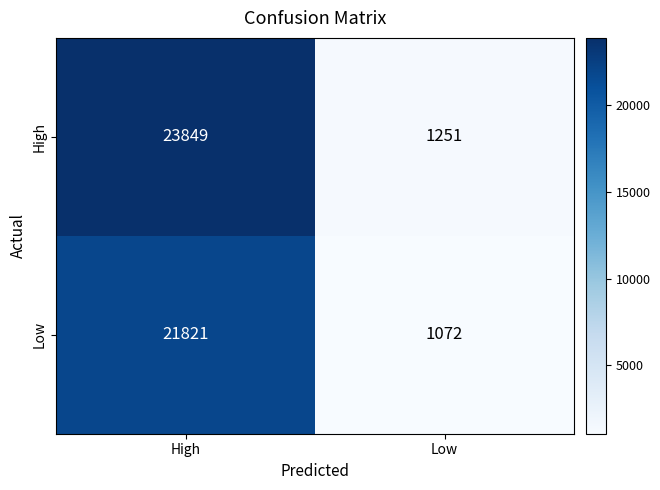

List the series in order of their peak value, highest first.

High, Low